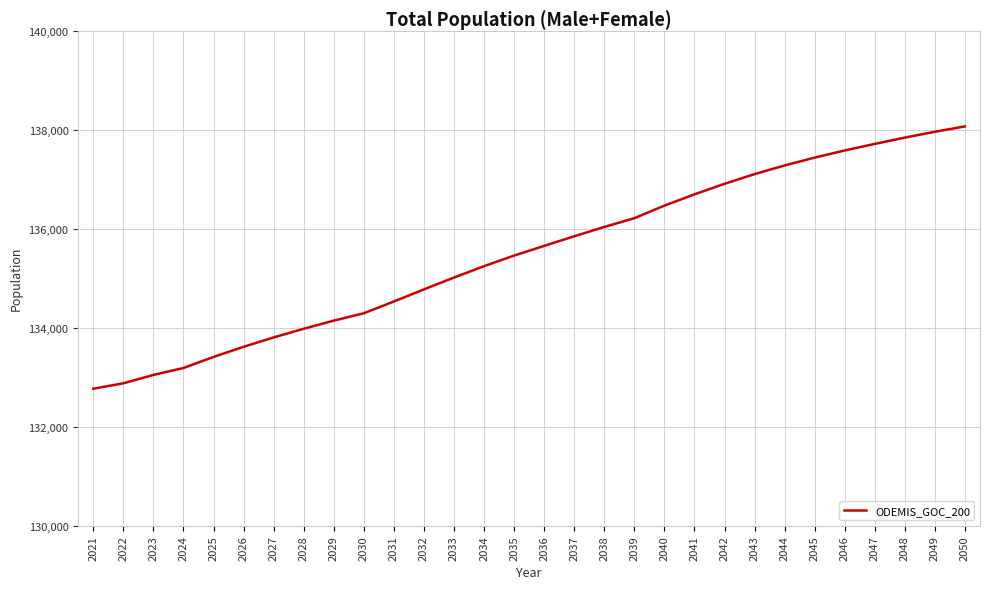

What value does the data have at 2032, to the nearest 10?

134770